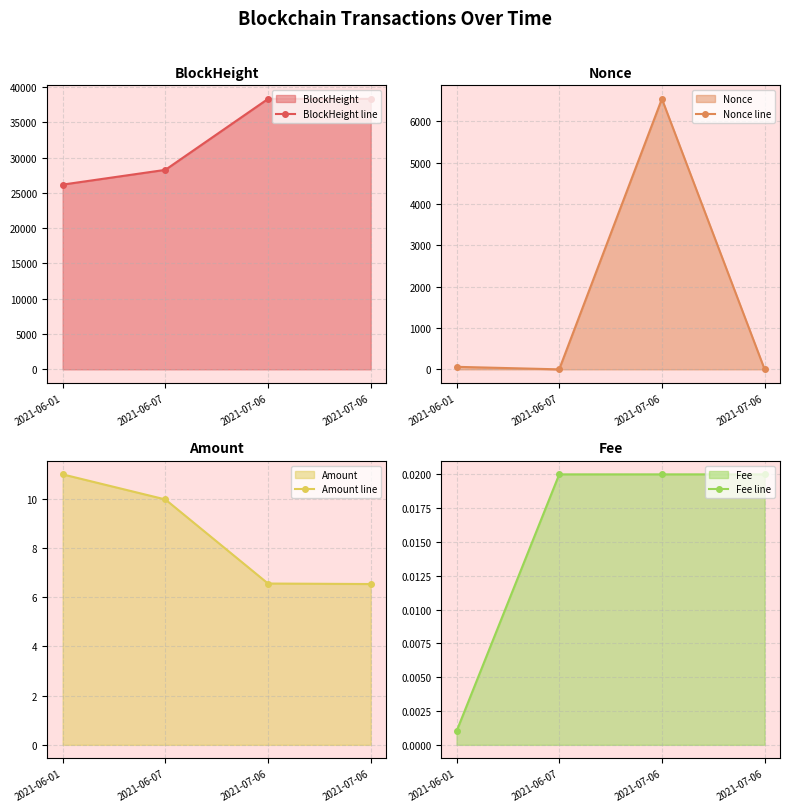

Which label corresponds to the smallest value in the chart?

2021-06-07